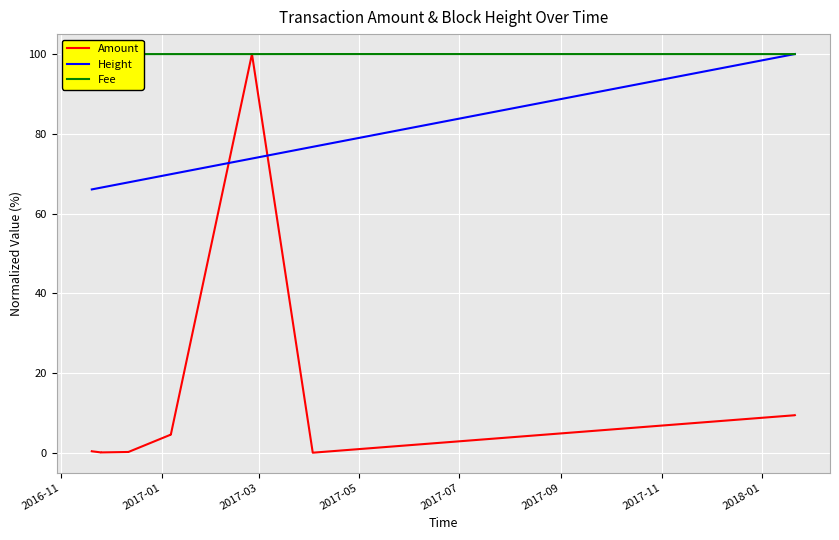

What is the maximum value for Amount?

100.0